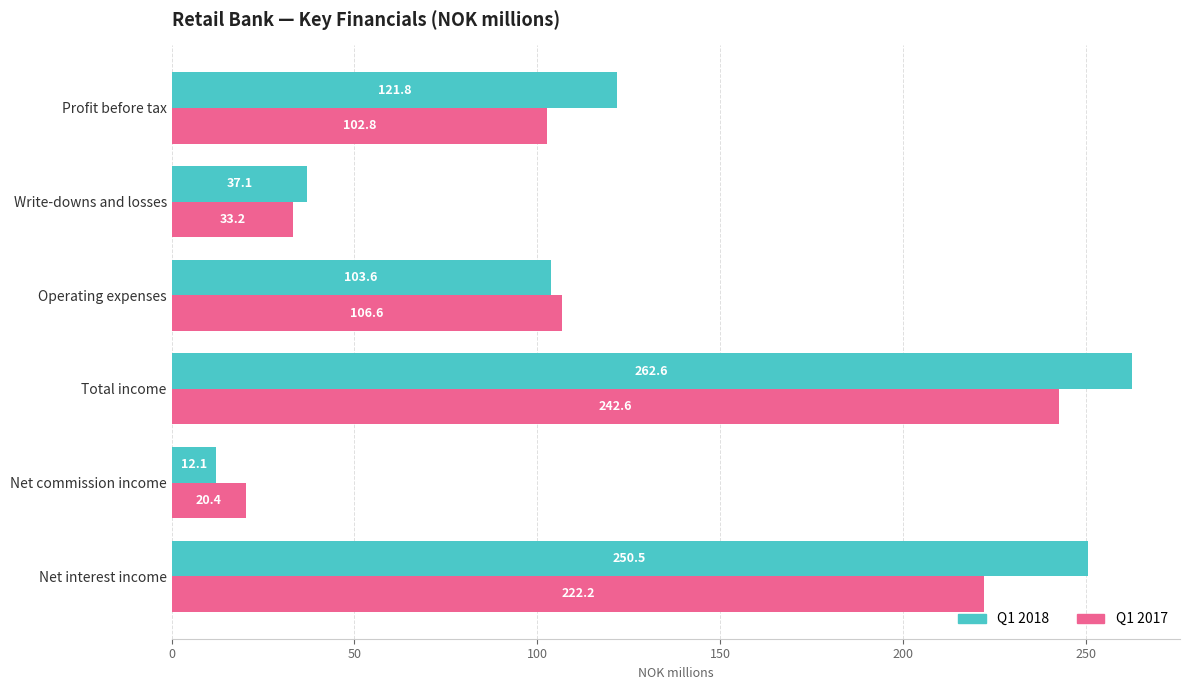

What is the difference between the Q1 2018 values at Net interest income and Operating expenses?

146.9